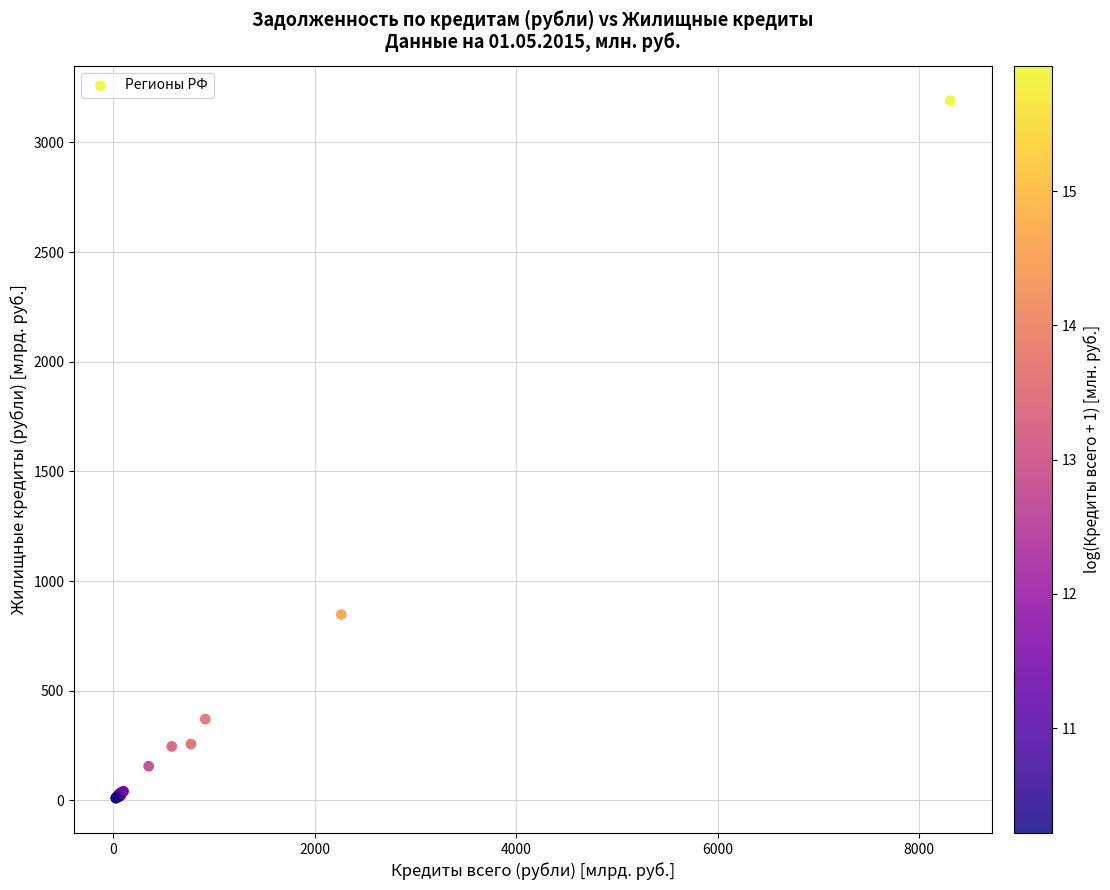

What Y value in the scatter plot is closest to 1600?

846.9